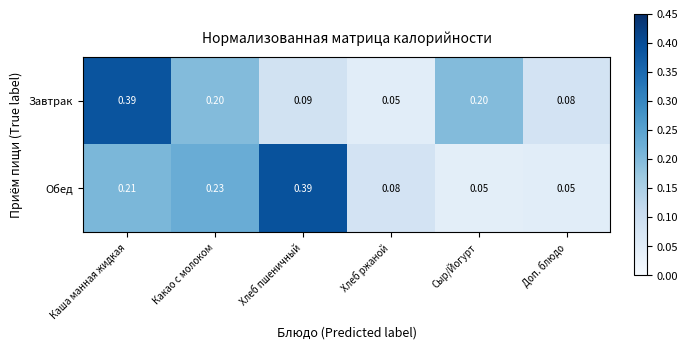

Is the value of Завтрак at Сыр/Йогурт greater than the value of Обед at Сыр/Йогурт?

Yes